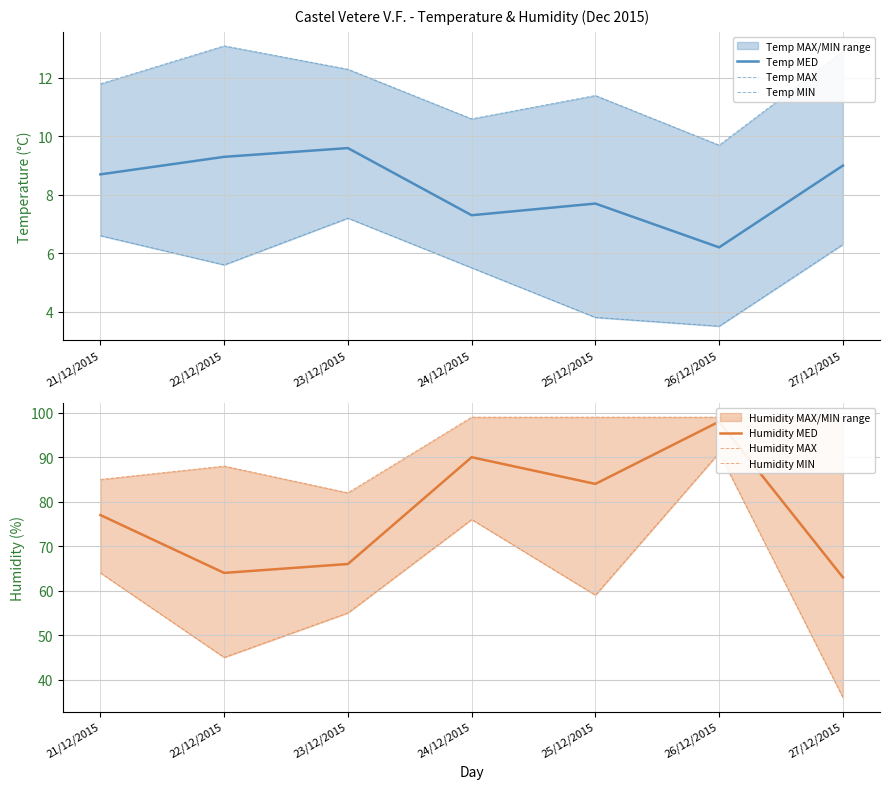

What is the difference between the highest and lowest values at 23/12/2015?

74.8